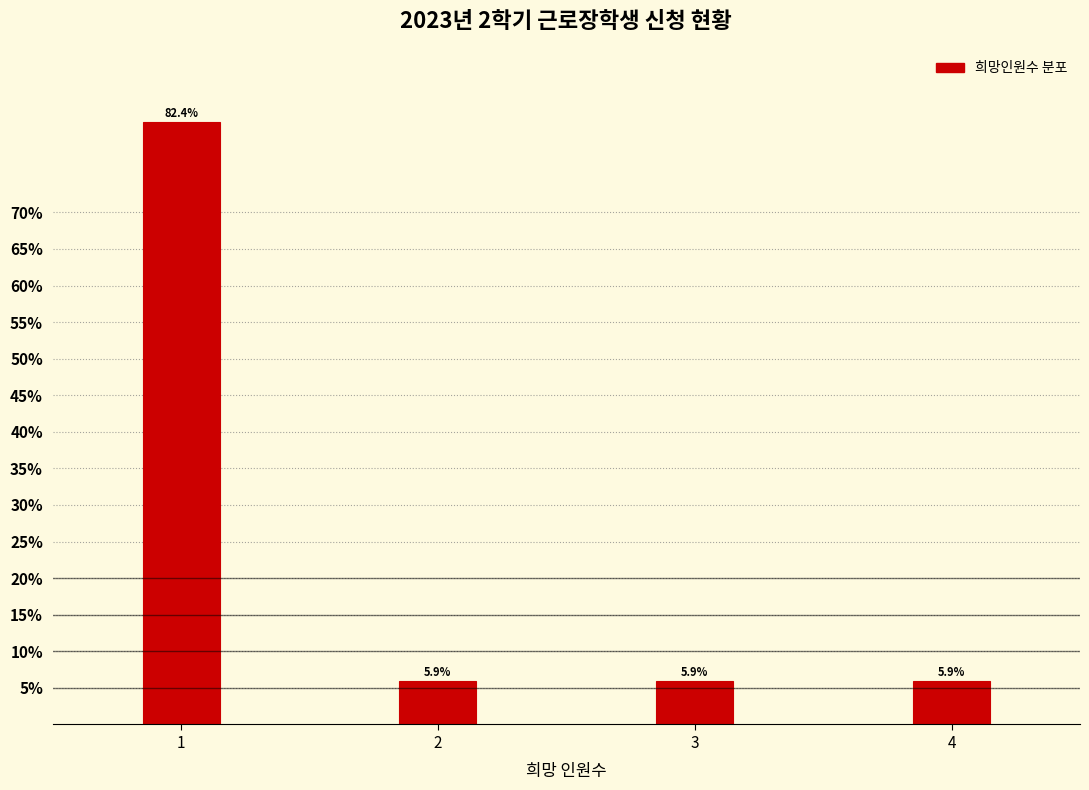

Reading right to left, transcribe all the data shown in this chart.

4=5.9	3=5.9	2=5.9	1=82.4